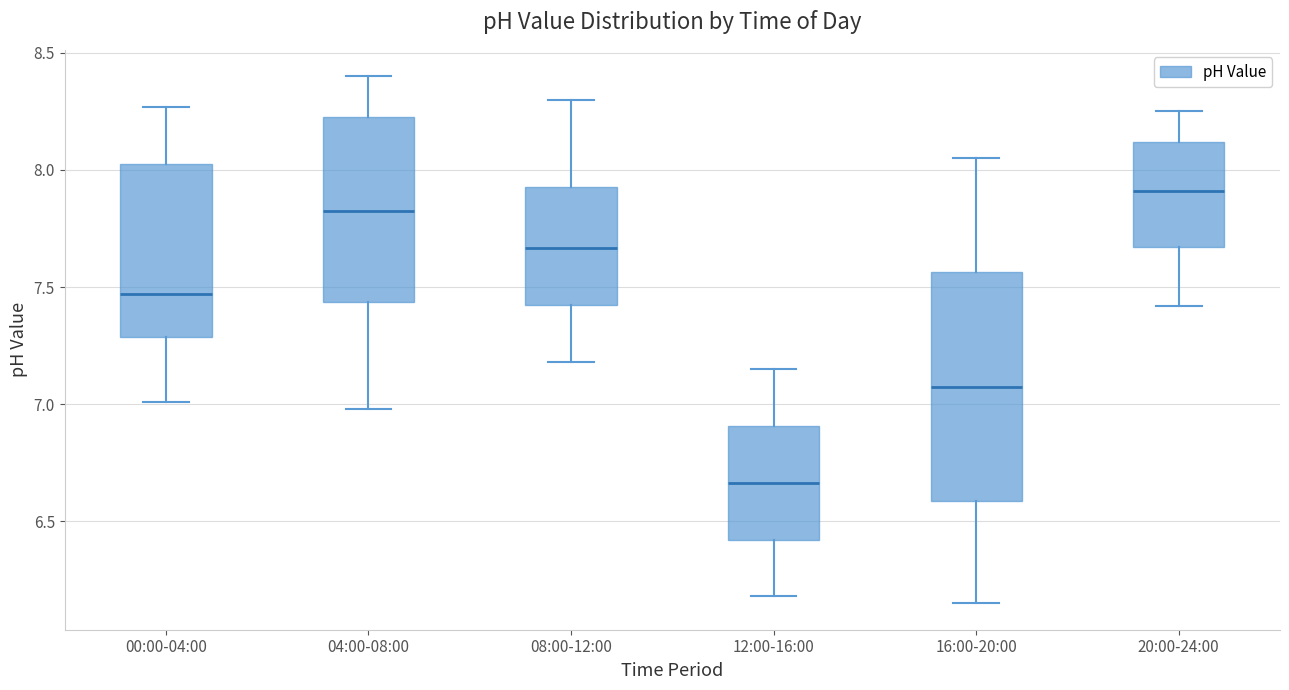

Comparing the boxes themselves (not the whiskers), which one is the tallest?

16:00-20:00